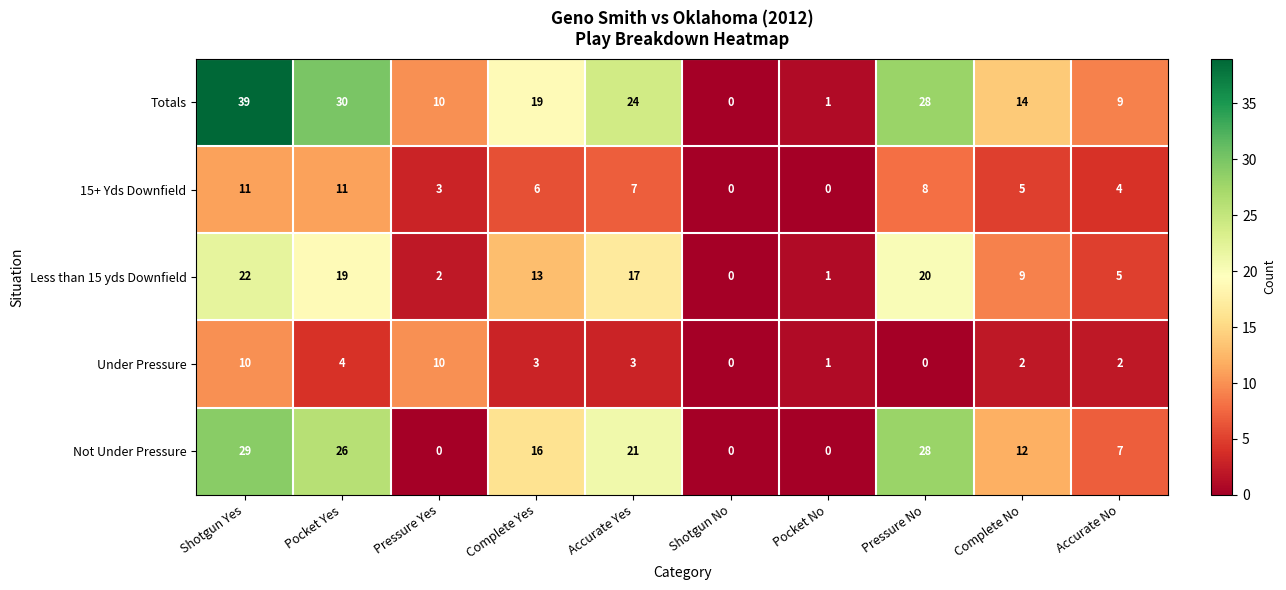

What is the total value across all series at Pocket Yes?

90